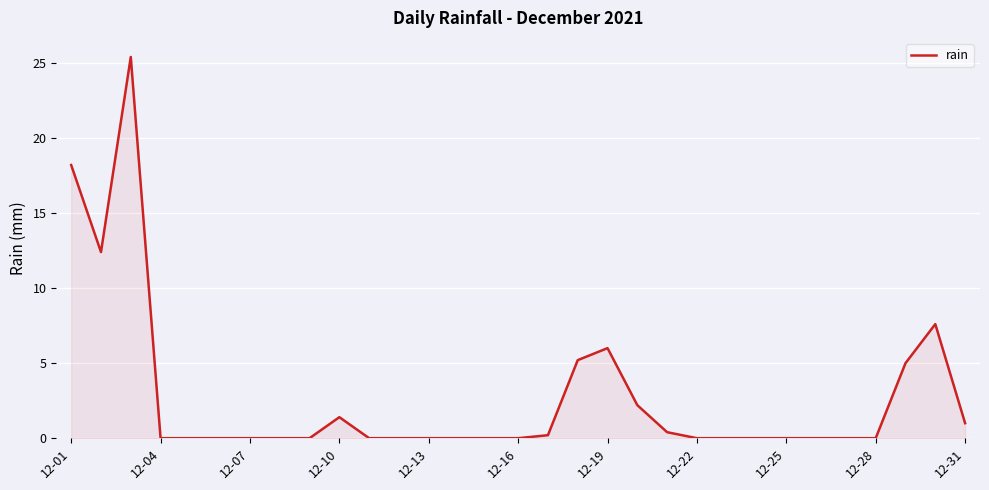

What is the maximum value shown in the chart?

25.4